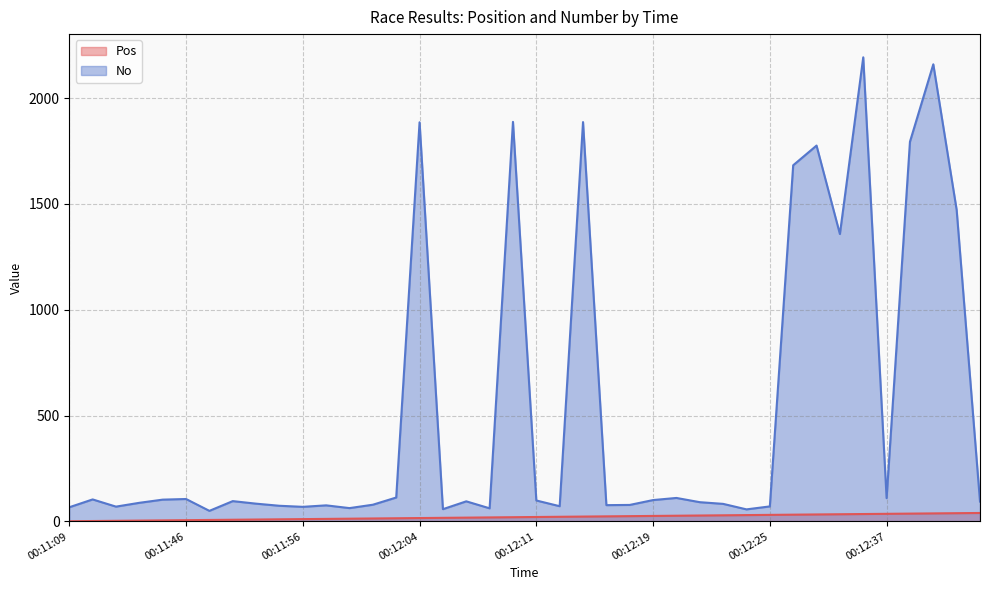

Rank the series by their maximum value, from lowest to highest.

Pos, No